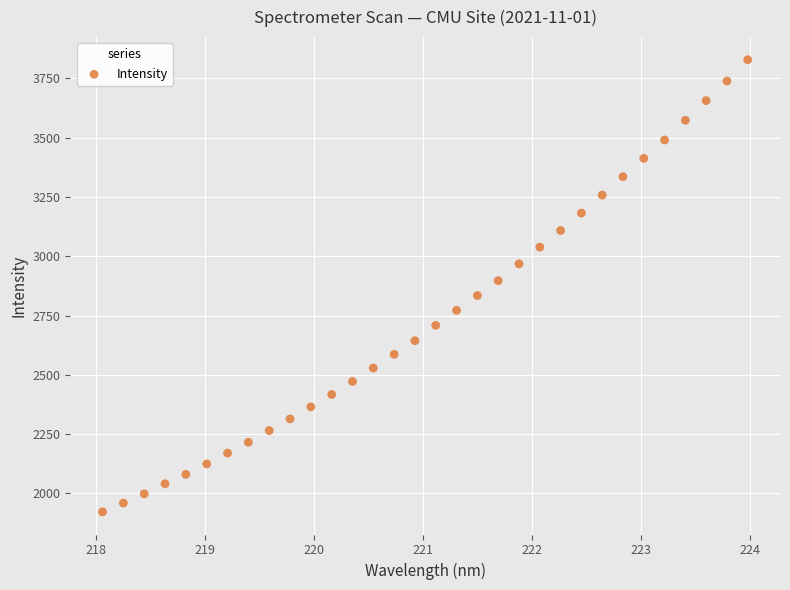

What is the range of Y values (max minus min)?

1906.6